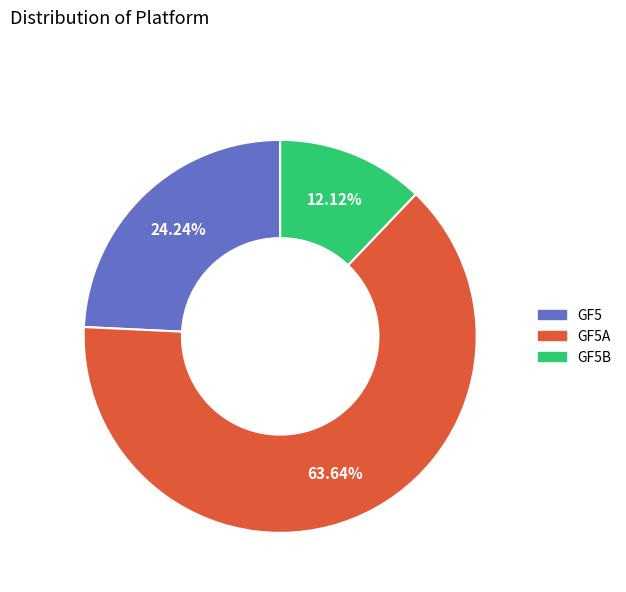

Which slice represents more than half of the pie?

GF5A